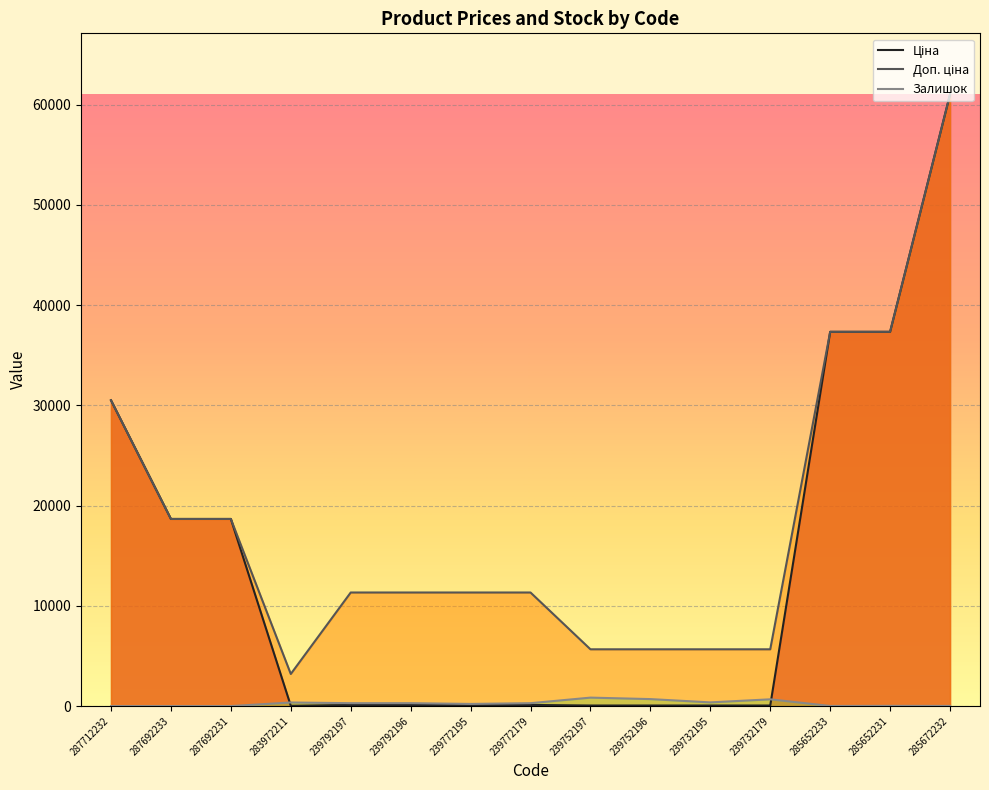

Reading right to left, transcribe all the data shown in this chart.

Ціна: 285672232=61024.7	285652231=37343.0	285652233=37343.0	239732179=56.7	239732195=56.7	239752196=56.7	239752197=56.7	239772179=113.3	239772195=113.3	239792196=113.3	239792197=113.3	283972211=32.0	287692231=18671.5	287692233=18671.5	287712232=30512.3
Доп. ціна: 285672232=61024.7	285652231=37343.0	285652233=37343.0	239732179=5667.0	239732195=5667.0	239752196=5667.0	239752197=5667.0	239772179=11334.0	239772195=11334.0	239792196=11334.0	239792197=11334.0	283972211=3205.0	287692231=18671.5	287692233=18671.5	287712232=30512.3
Залишок: 285672232=15.0	285652231=22.0	285652233=12.0	239732179=676.0	239732195=370.0	239752196=698.0	239752197=845.0	239772179=290.0	239772195=215.0	239792196=290.0	239792197=289.0	283972211=360.0	287692231=0.0	287692233=0.0	287712232=0.0